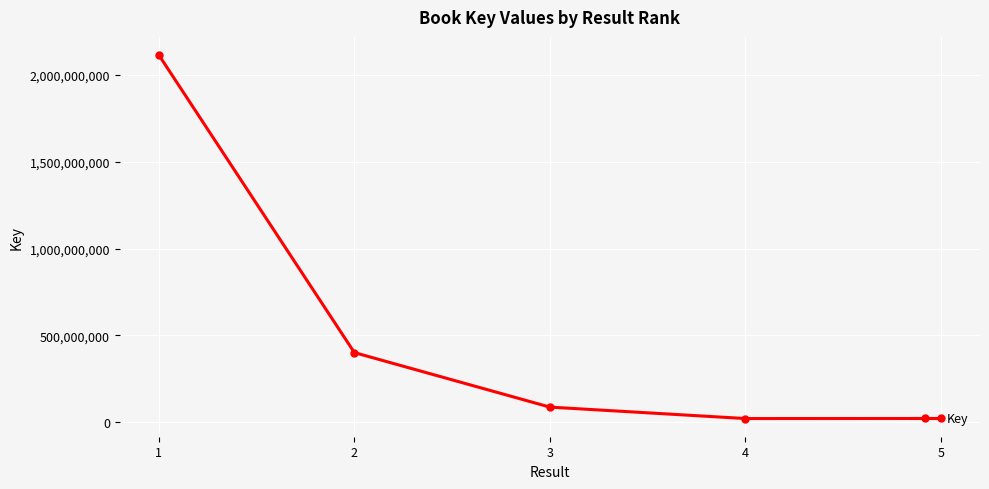

Is it true that the value at 4 is 19861772?

True